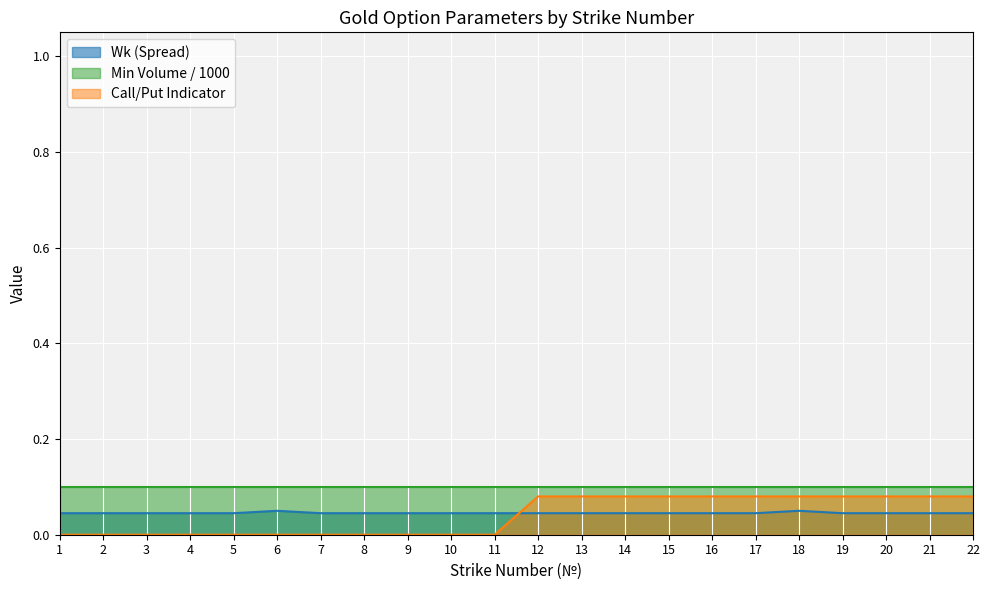

The value at 19 is 0.0. True or false?

True